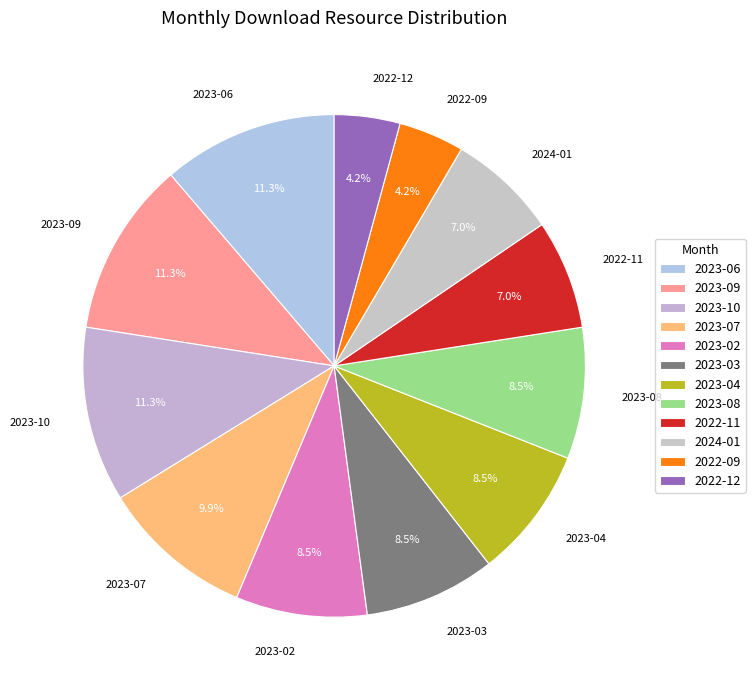

To the nearest percent, what is the combined percentage of 2023-02 and 2022-09?

13%